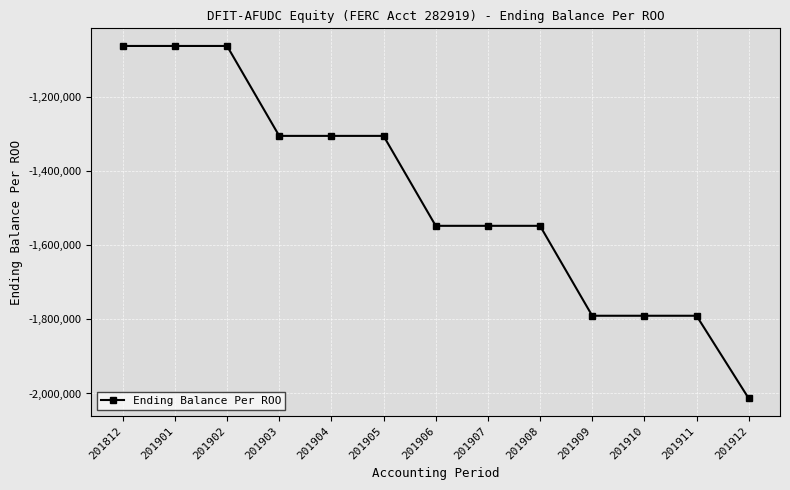

At which label does the data first exceed -1548308?

201812